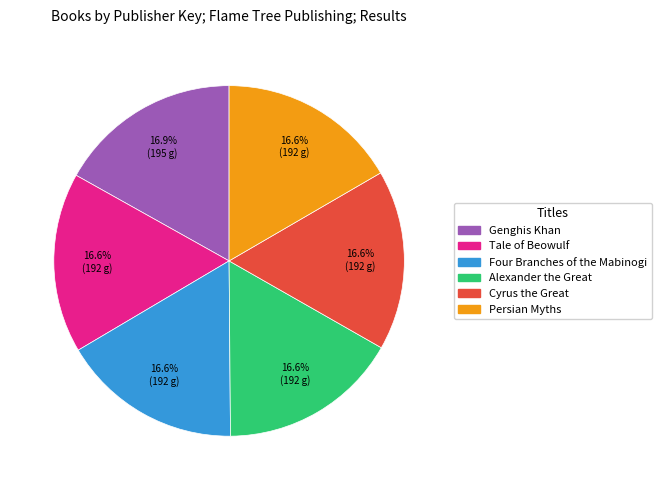

Does Persian Myths represent more than half of the total?

No